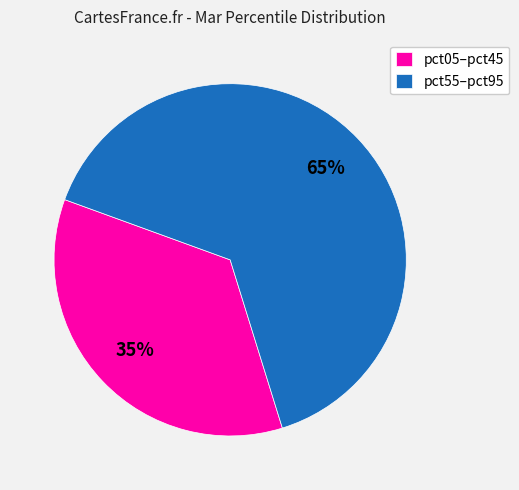

To the nearest percent, what is the average slice percentage?

50%